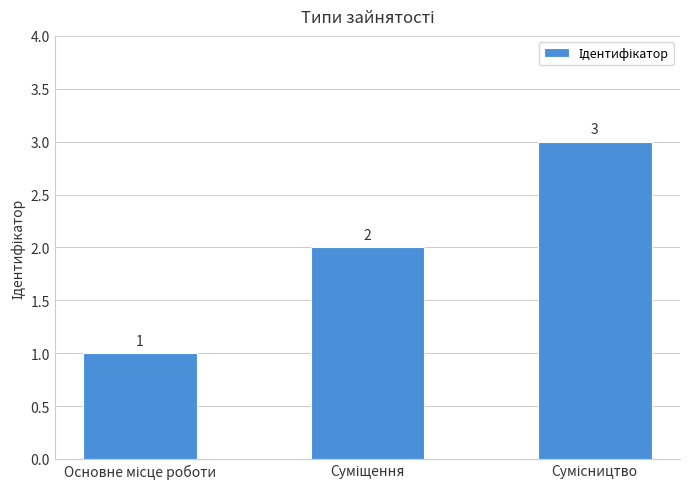

What is the value of the 1st bar from the left?

1